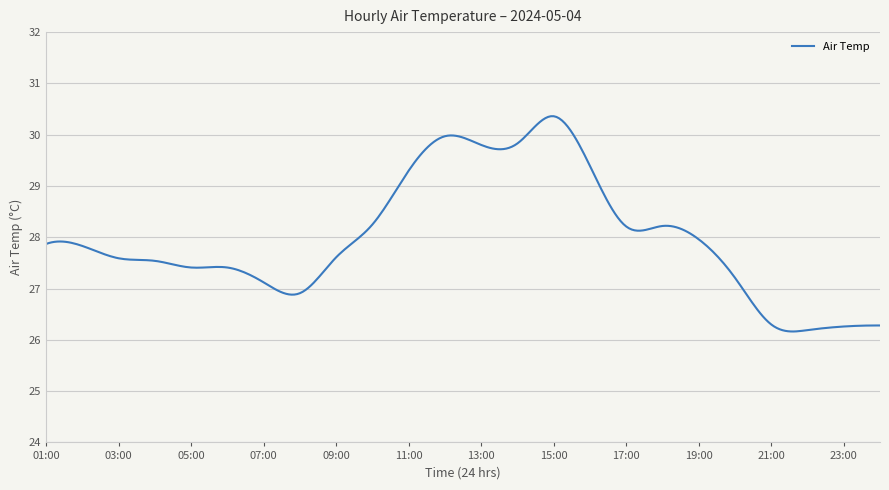

What is the difference between the maximum and minimum values?

4.2